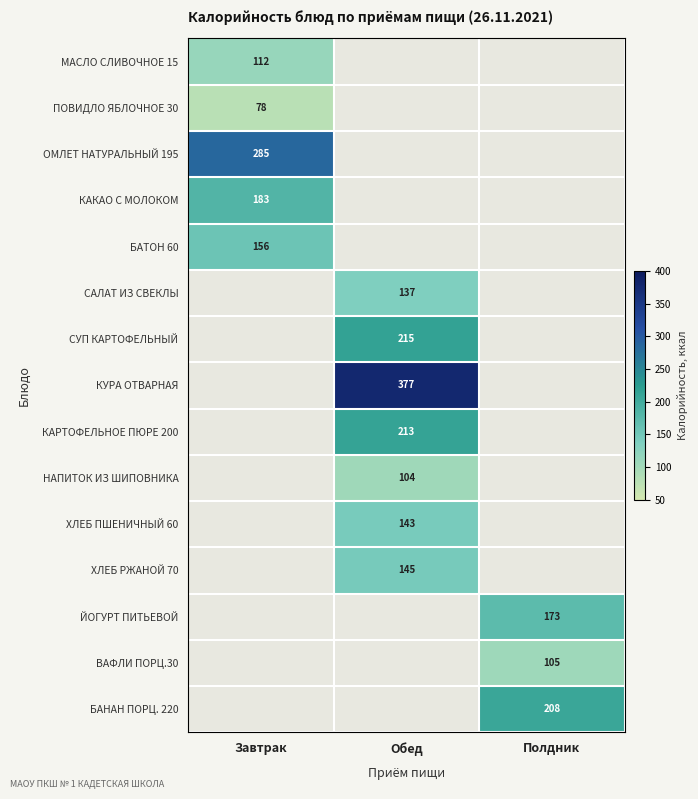

What is the minimum value shown in the chart?

78.0